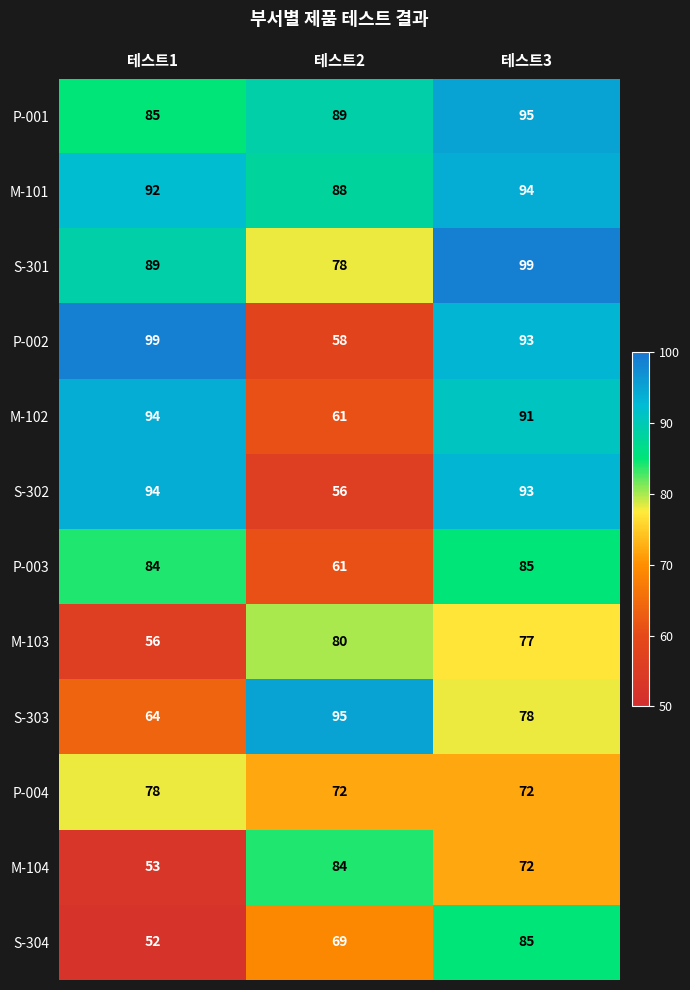

What is the difference between the maximum and minimum values in the M-103 series?

24